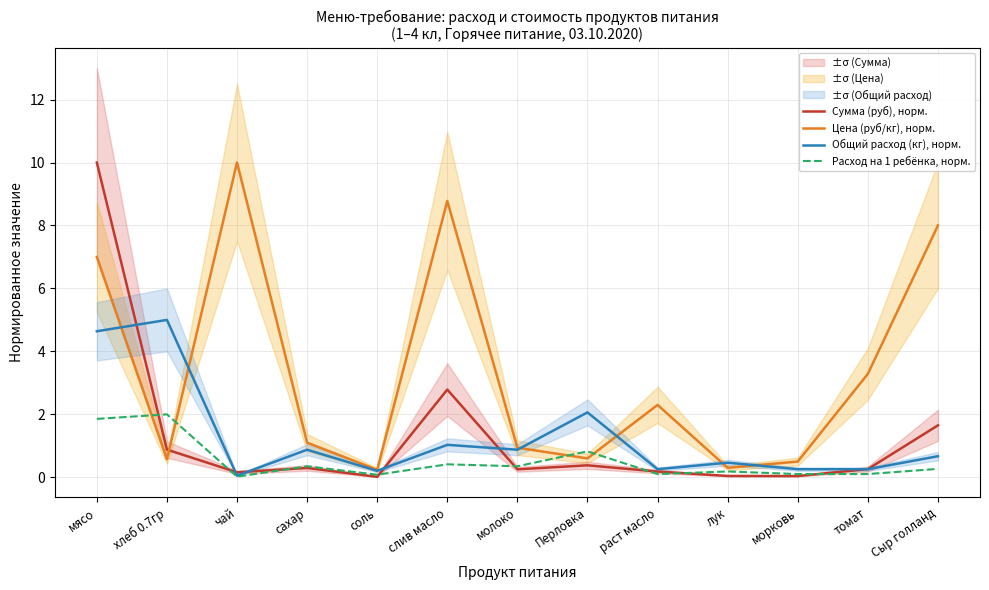

Which series has the largest range (max minus min)?

Сумма (руб), норм.